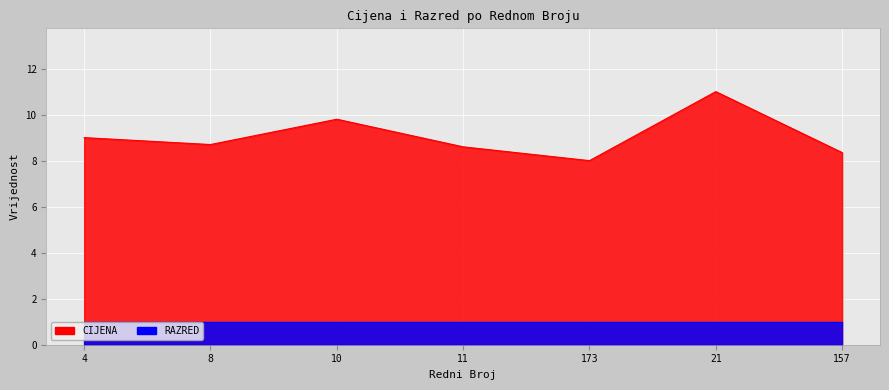

Does the chart display data point markers on the line(s)?

No